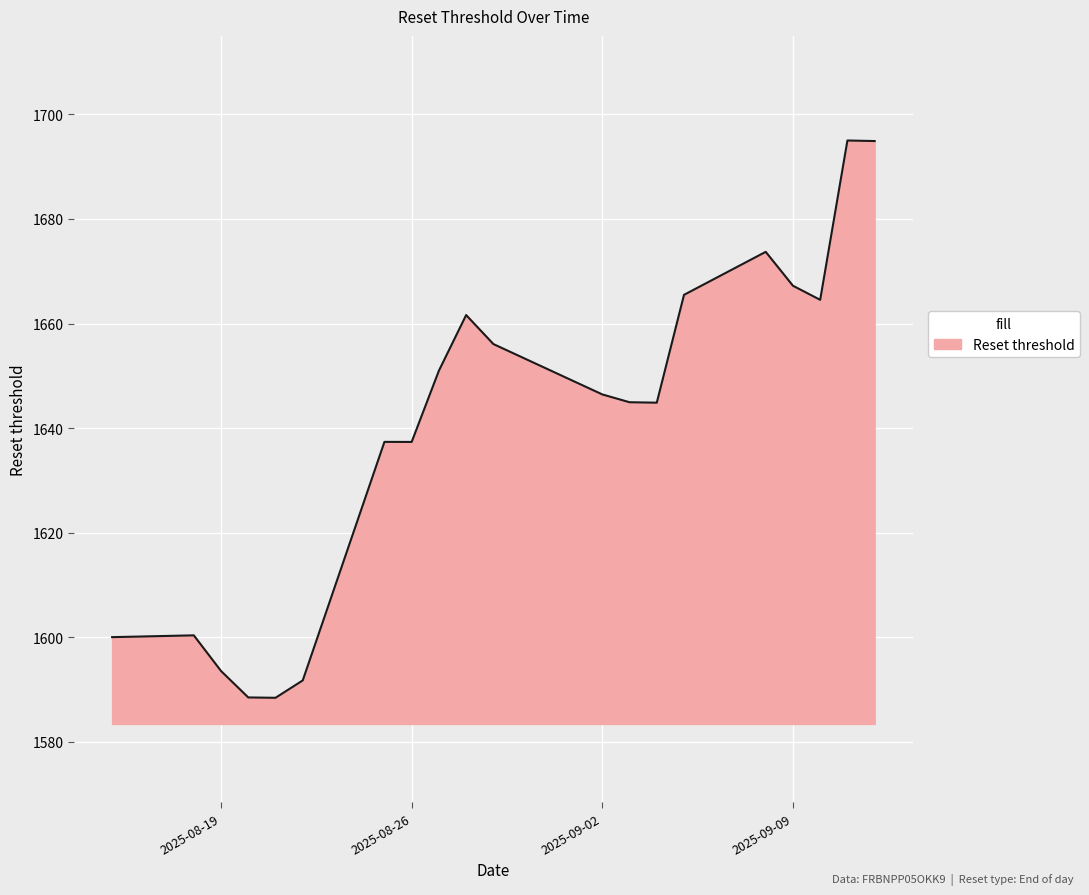

What is the greatest value displayed?

1695.0